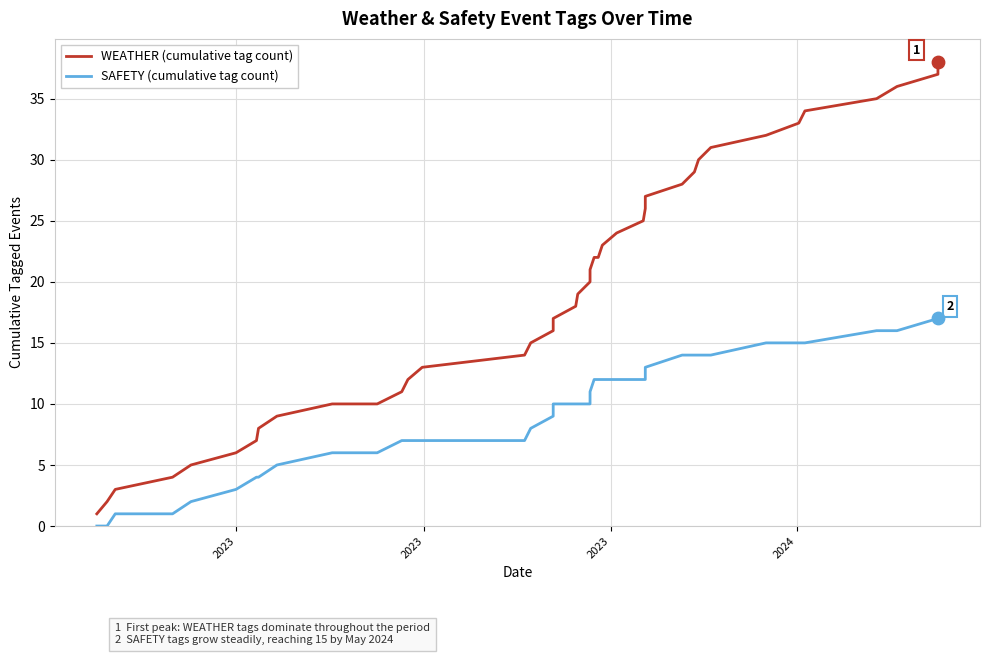

Which series reaches the maximum Y coordinate?

WEATHER (cumulative tag count)